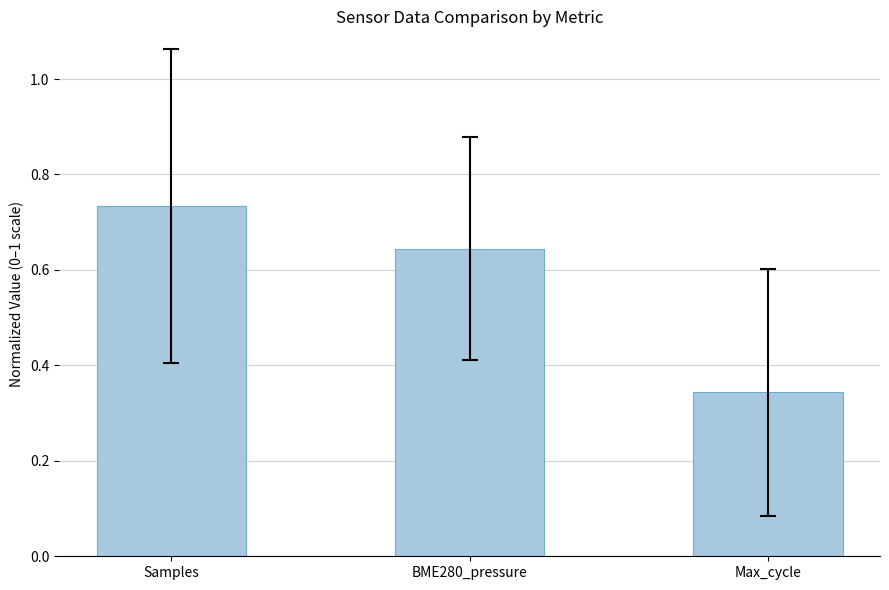

Is it true that the value at Max_cycle is 0.5?

False